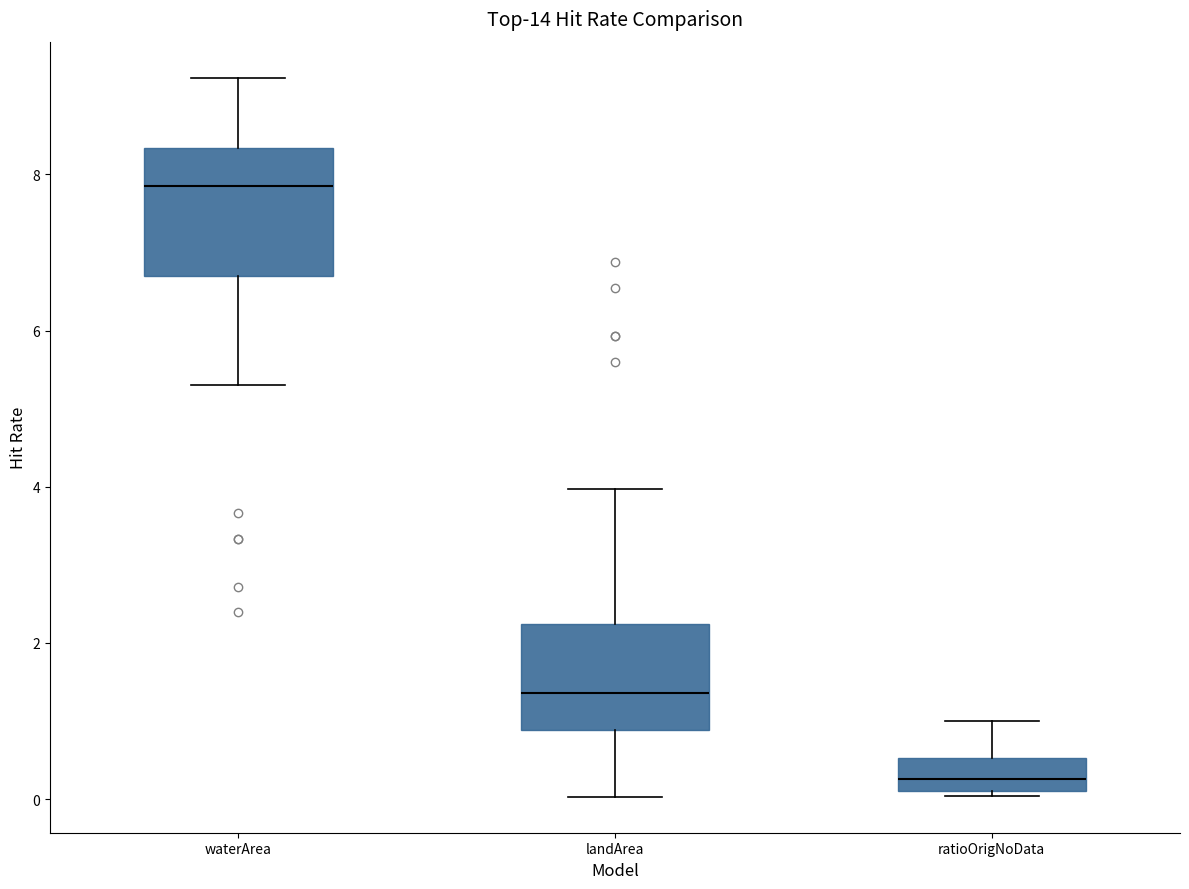

Reading left to right, read every box against the y-axis: the position of its median line, the range the box covers, and the ends of its whiskers. The values are not printed on the chart, so give them approximately, as read against the axis.

waterArea: median 7.8, box 6.6 to 8.4, whiskers 5.4 to 9.2
landArea: median 1.4, box 0.8 to 2.2, whiskers 0.0 to 4.0
ratioOrigNoData: median 0.2 (inside the box), box 0.2 to 0.6, whiskers 0.0 to 1.0